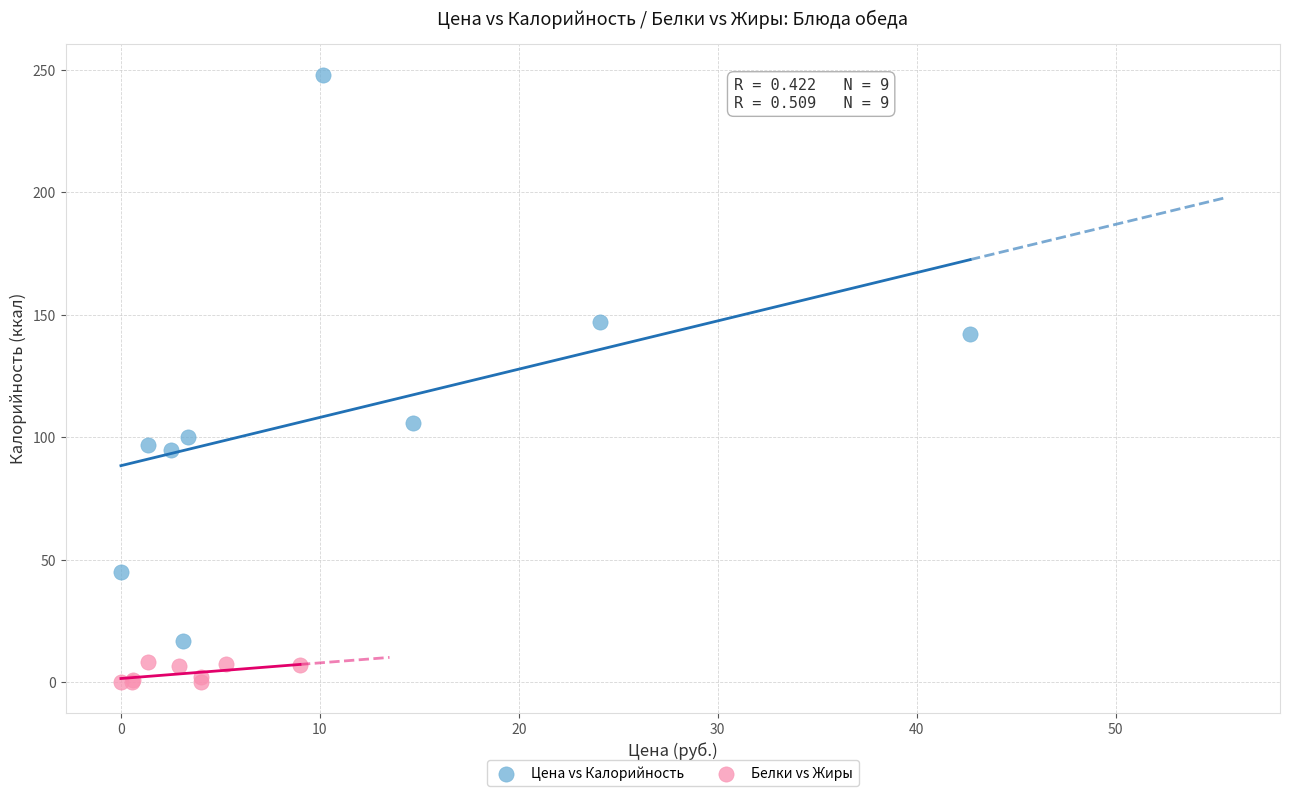

What are all the series names shown in the legend?

Цена vs Калорийность, Белки vs Жиры